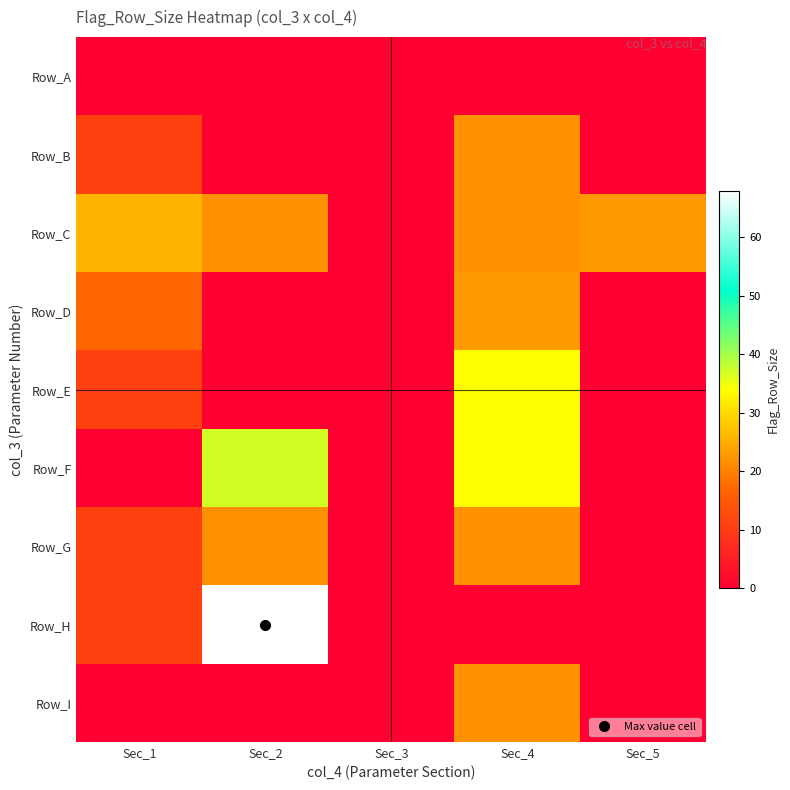

Which series has the largest range (max minus min)?

Row_H